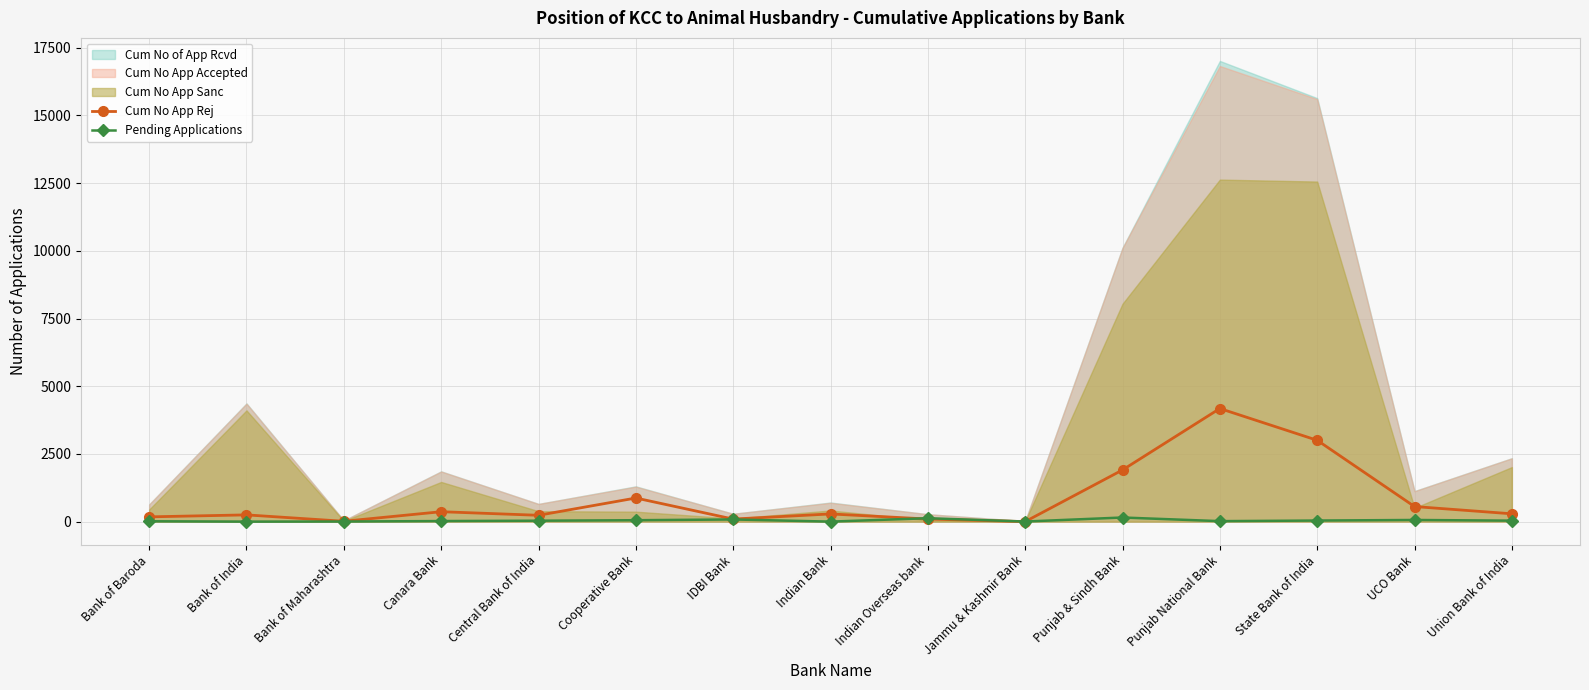

Is it true that Pending Applications equals 0 at Indian Bank?

True